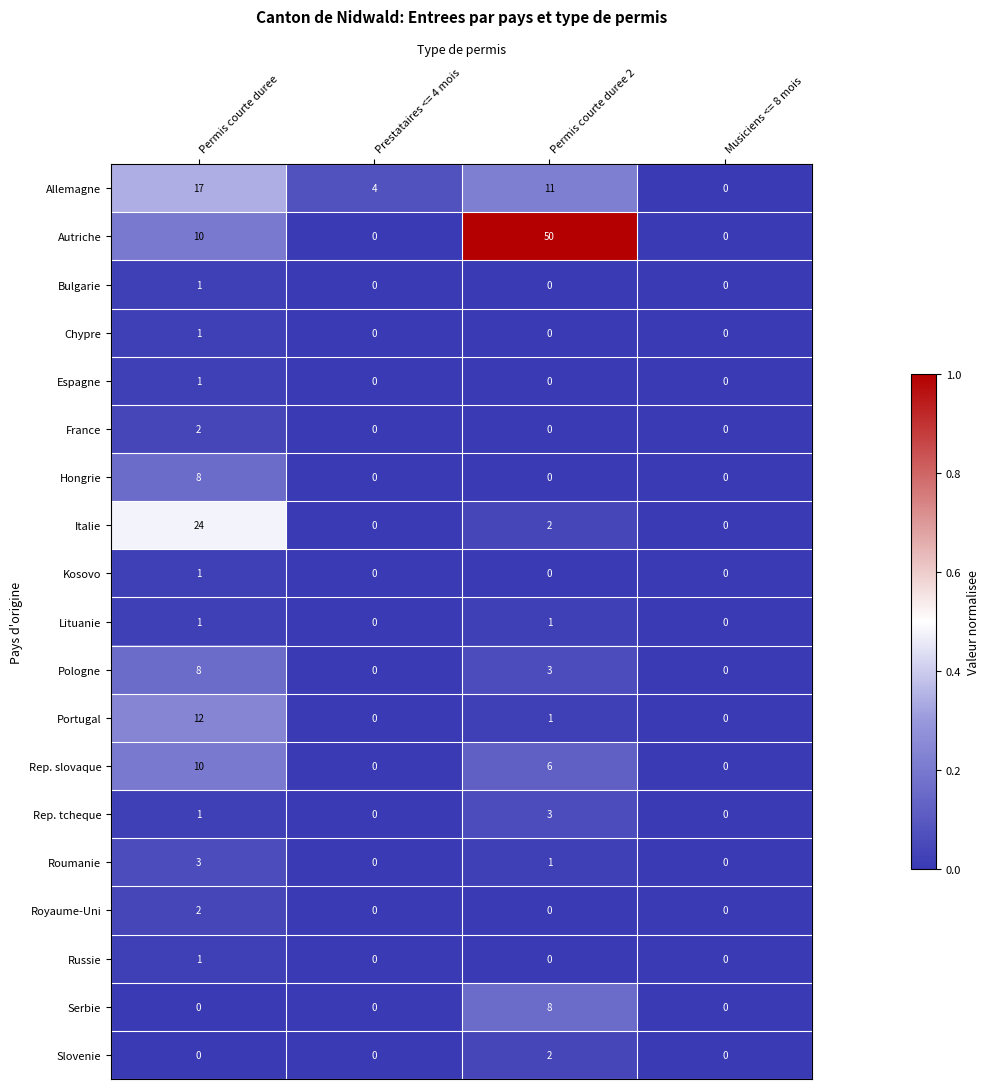

What is the maximum value shown in the chart?

50